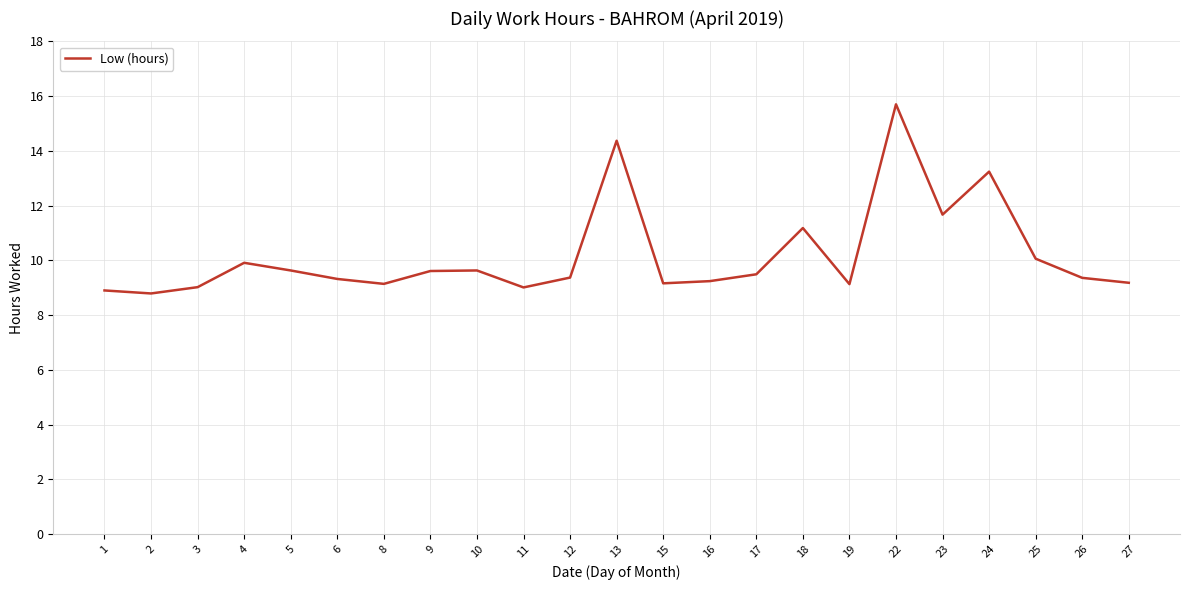

What is the minimum value shown in the chart?

8.8